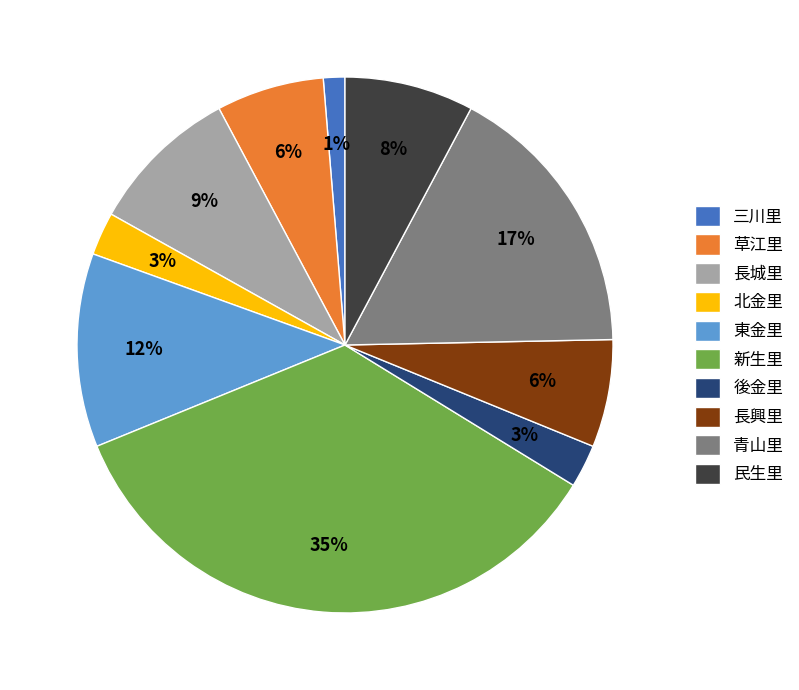

Does any single category account for the majority?

No